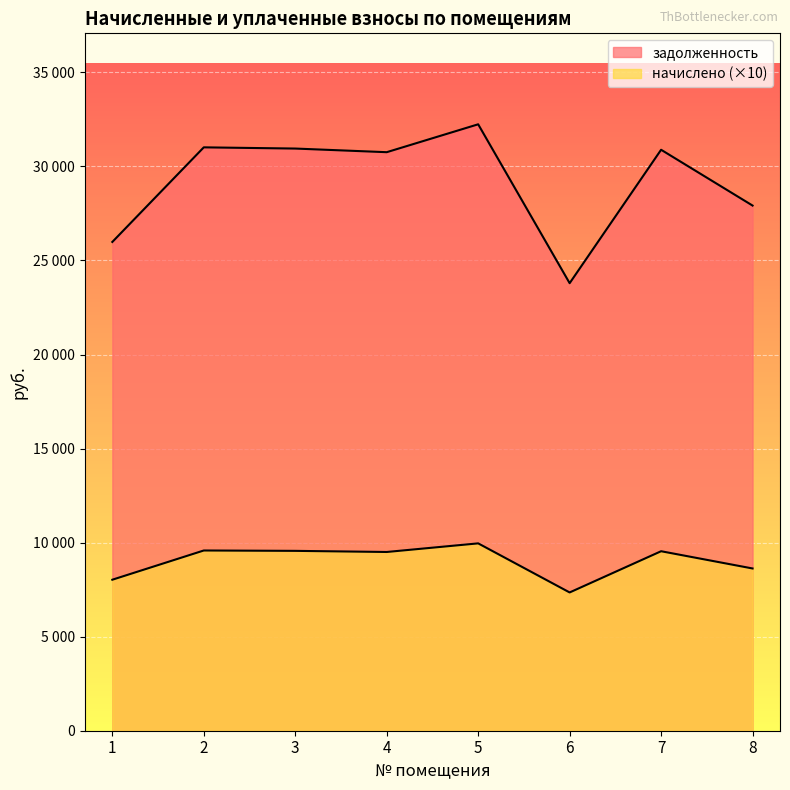

Which series has the largest total across all categories?

задолженность